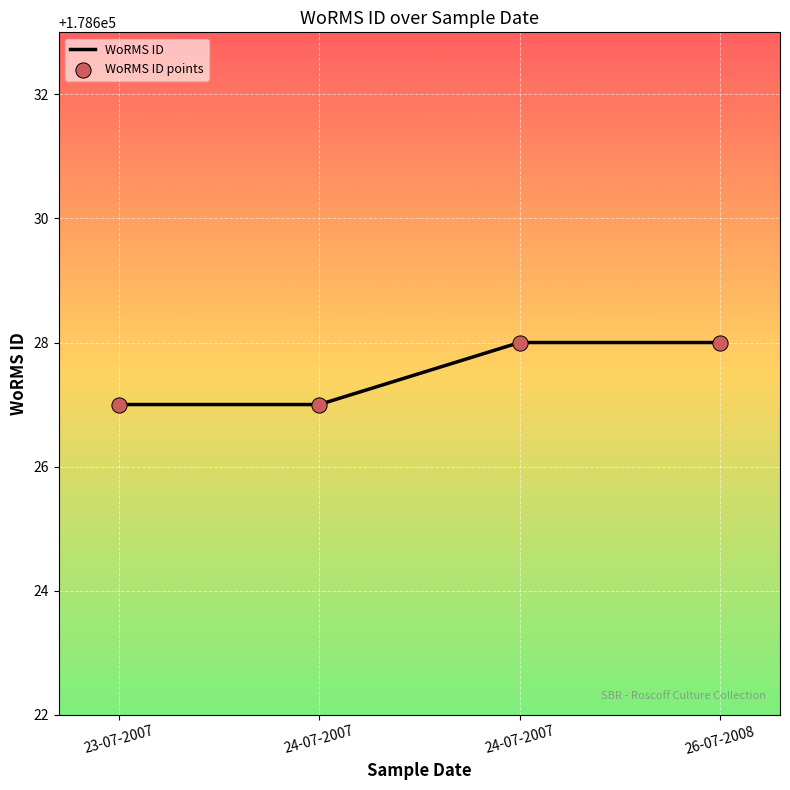

How many categories are shown in the chart?

4